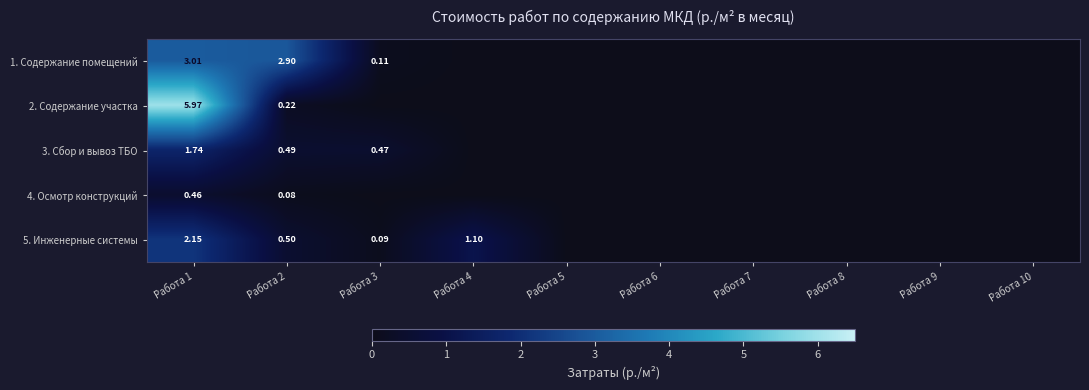

What is the sum of all 1. Содержание помещений values?

6.0